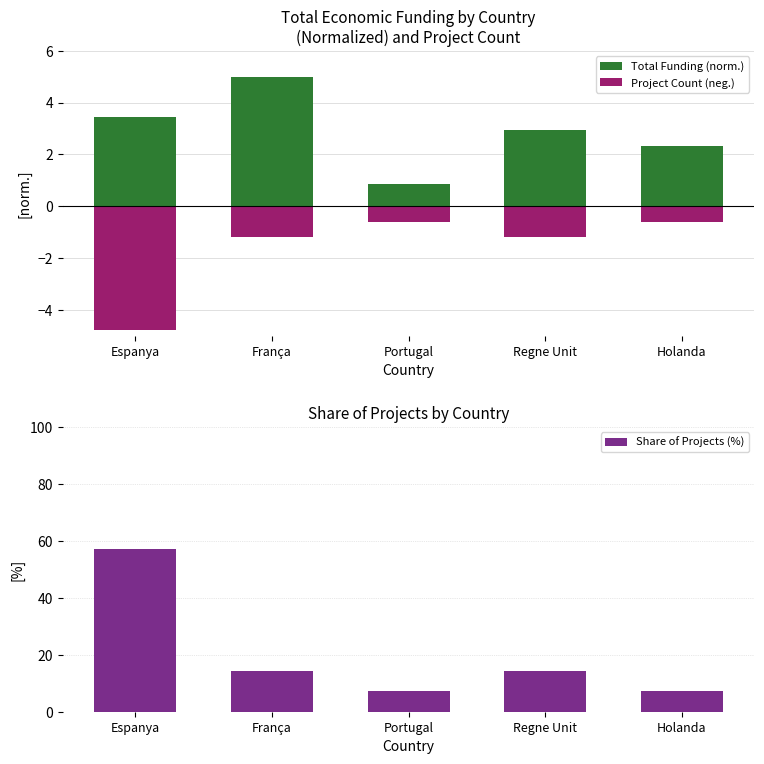

Is the value of Project Count (neg.) at Regne Unit greater than the value of Share of Projects (%) at Holanda?

No